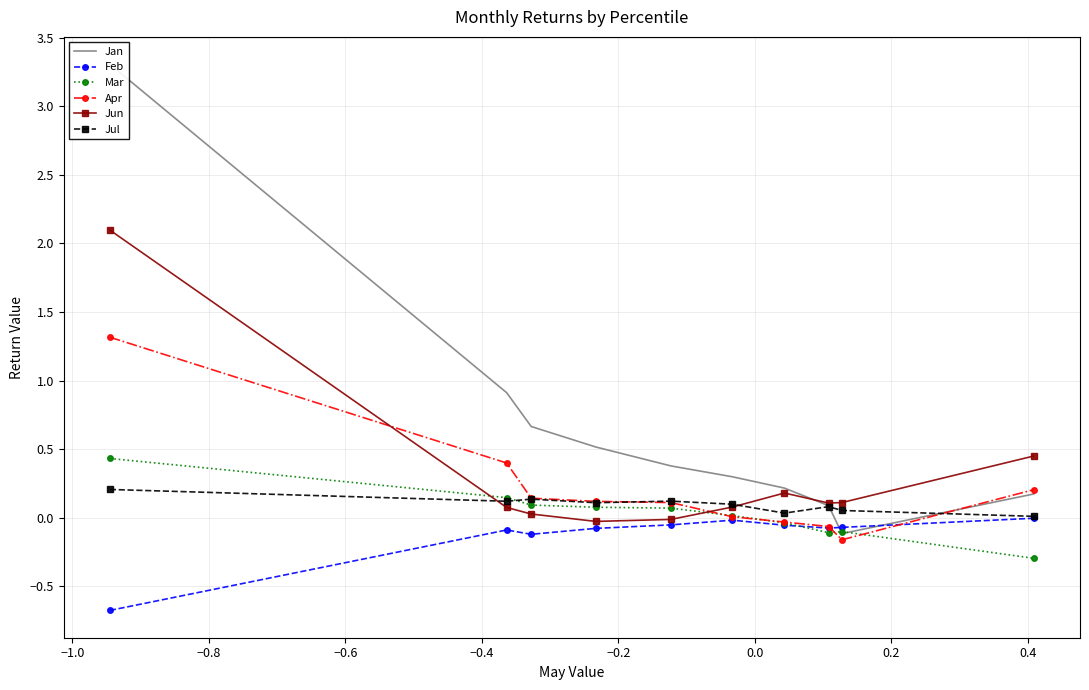

What is the minimum value for Mar?

-0.3